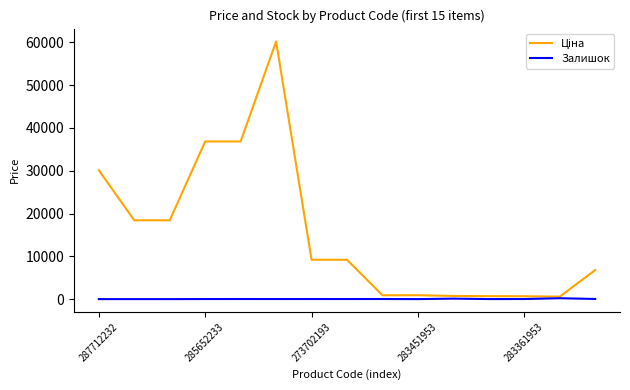

What is the greatest value displayed?

60205.6